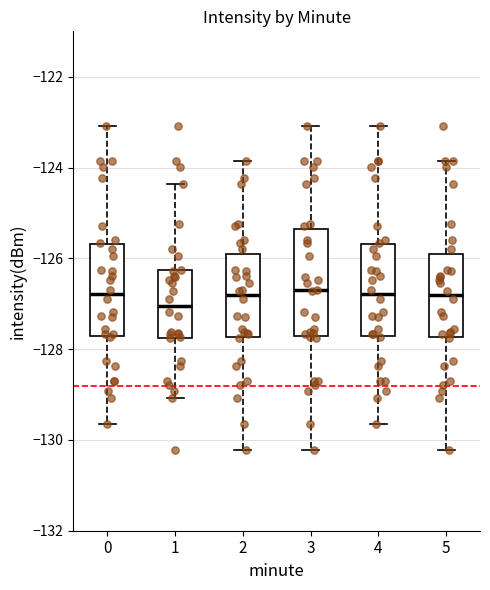

Which box has the lowest median line?

1